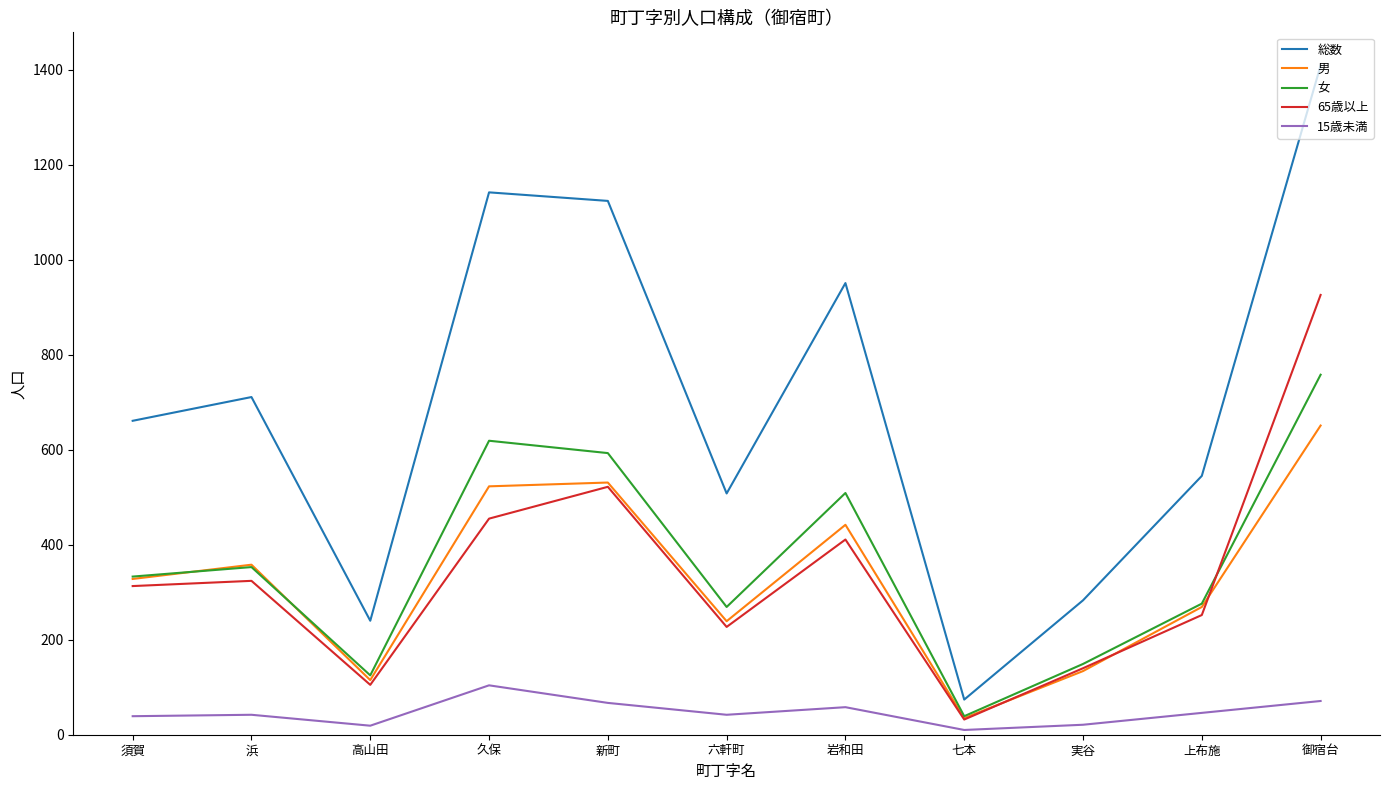

Does the chart have visible grid lines?

No